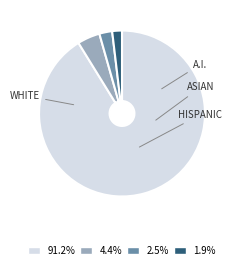

Is there any slice that represents more than half of the pie?

Yes